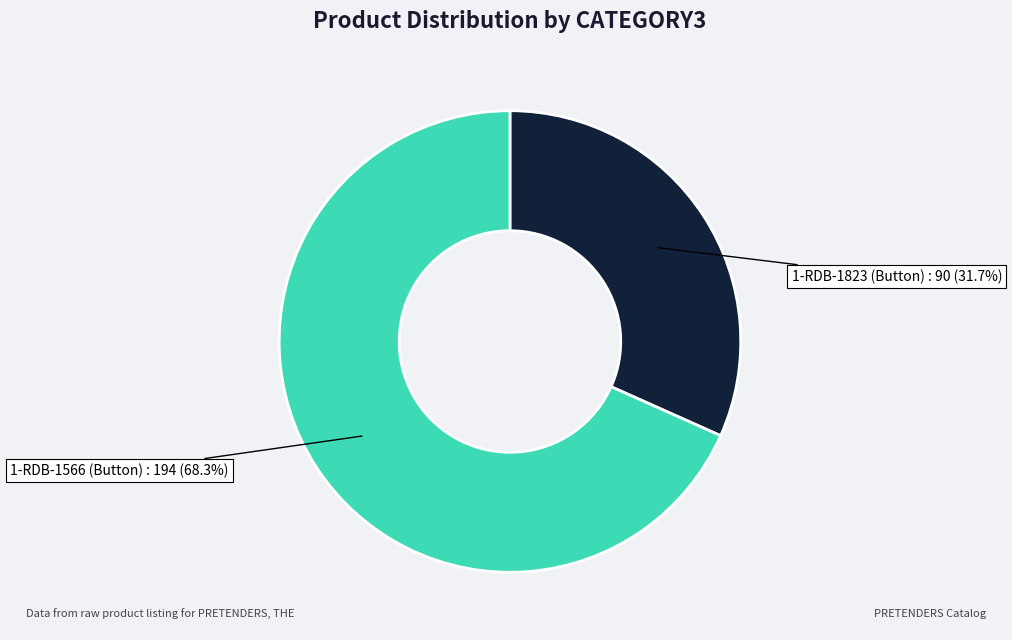

What is the majority slice?

1-RDB-1566 (Button)